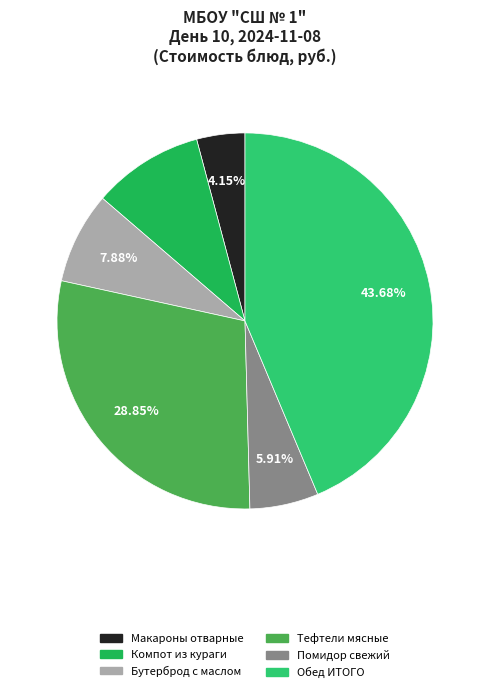

Rank the categories by value from lowest to highest.

Макароны отварные, Помидор свежий, Бутерброд с маслом, Компот из кураги, Тефтели мясные, Обед ИТОГО